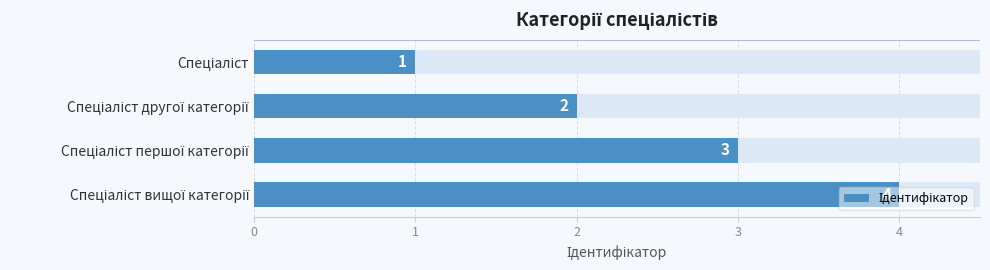

What is the change in value from Спеціаліст другої категорії to Спеціаліст першої категорії?

+1